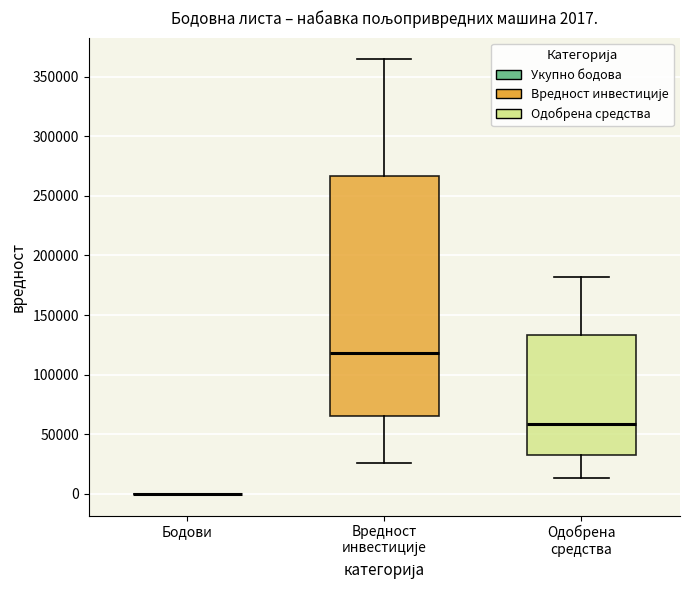

Comparing the boxes themselves (not the whiskers), which one is the tallest?

Вредност инвестиције